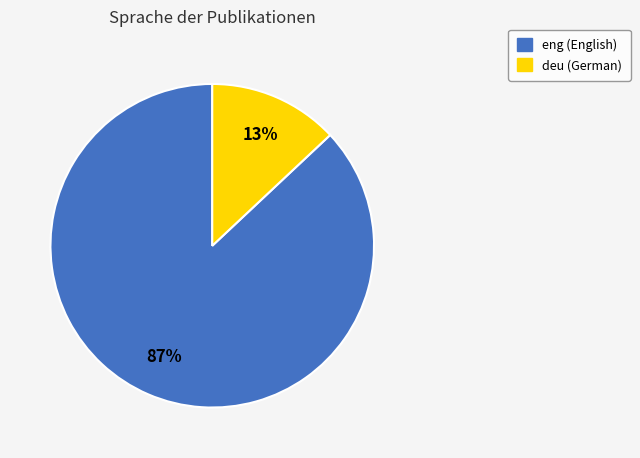

Is the sum of deu and eng greater than half?

Yes